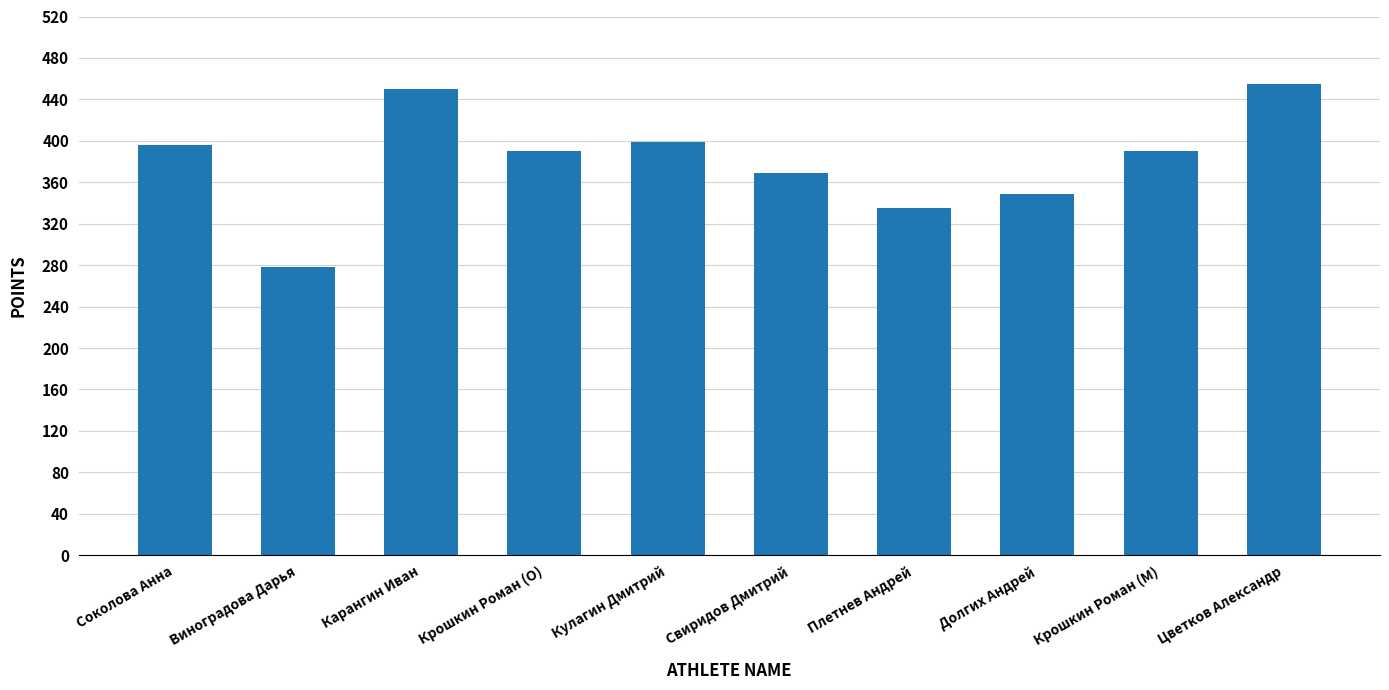

What is the value of the 6th bar from the left?

369.1